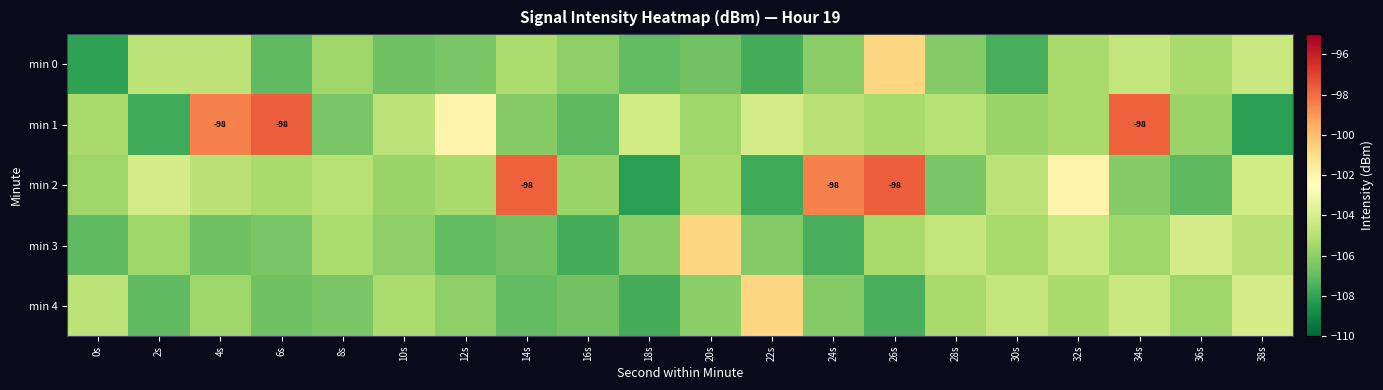

How many distinct data groups are displayed?

5